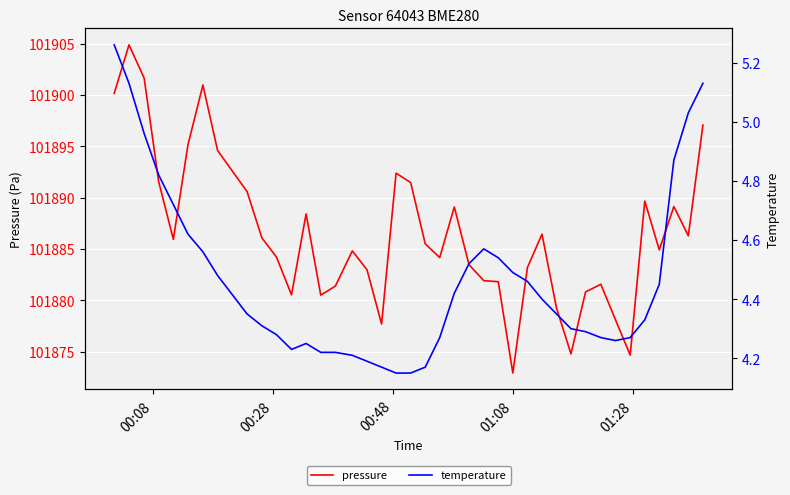

What is the lowest value of the pressure series?

101872.9